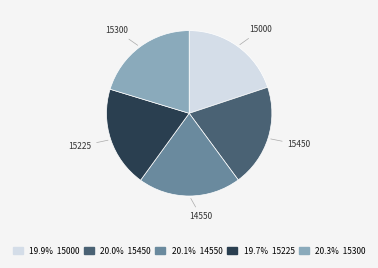

Is there any slice that represents more than half of the pie?

No